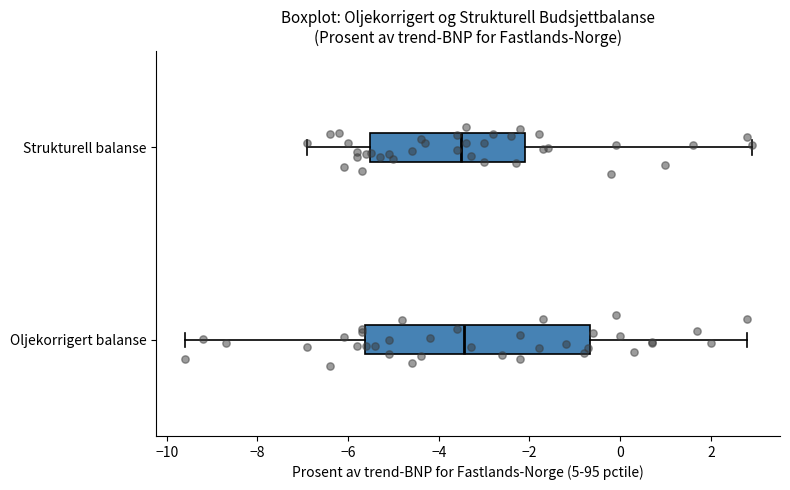

Reading bottom to top, read every box against the x-axis: the position of its median line, the range the box covers, and the ends of its whiskers. The values are not printed on the chart, so give them approximately, as read against the axis.

Oljekorrigert balanse: median -3.4, box -5.6 to -0.6, whiskers -9.6 to 2.8
Strukturell balanse: median -3.4, box -5.6 to -2.0, whiskers -6.8 to 3.0